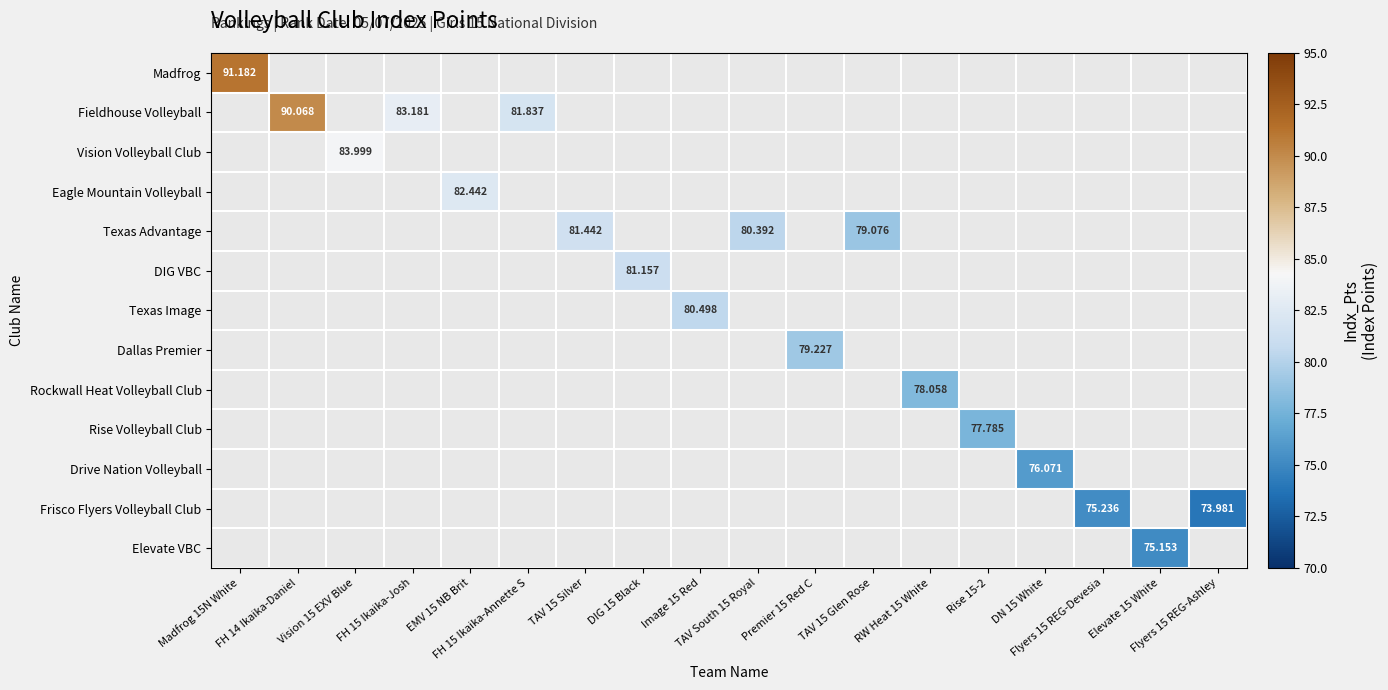

At how many categories does at least one series exceed 85?

2